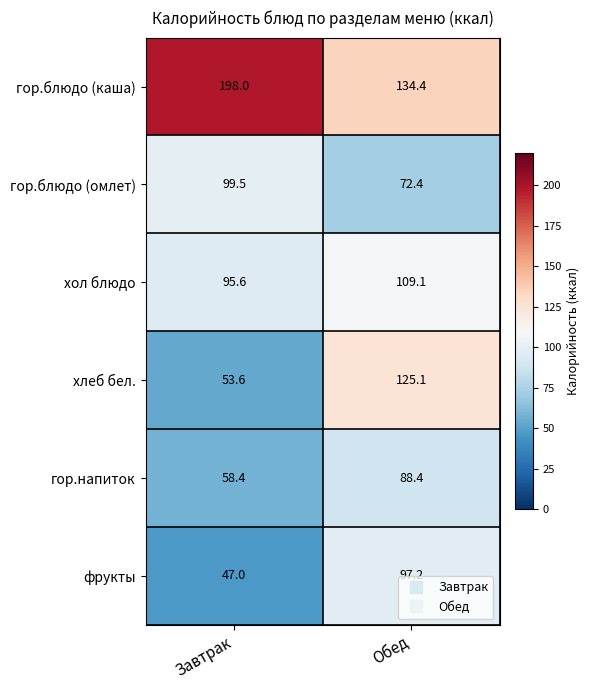

At which label does фрукты first exceed 97?

Обед